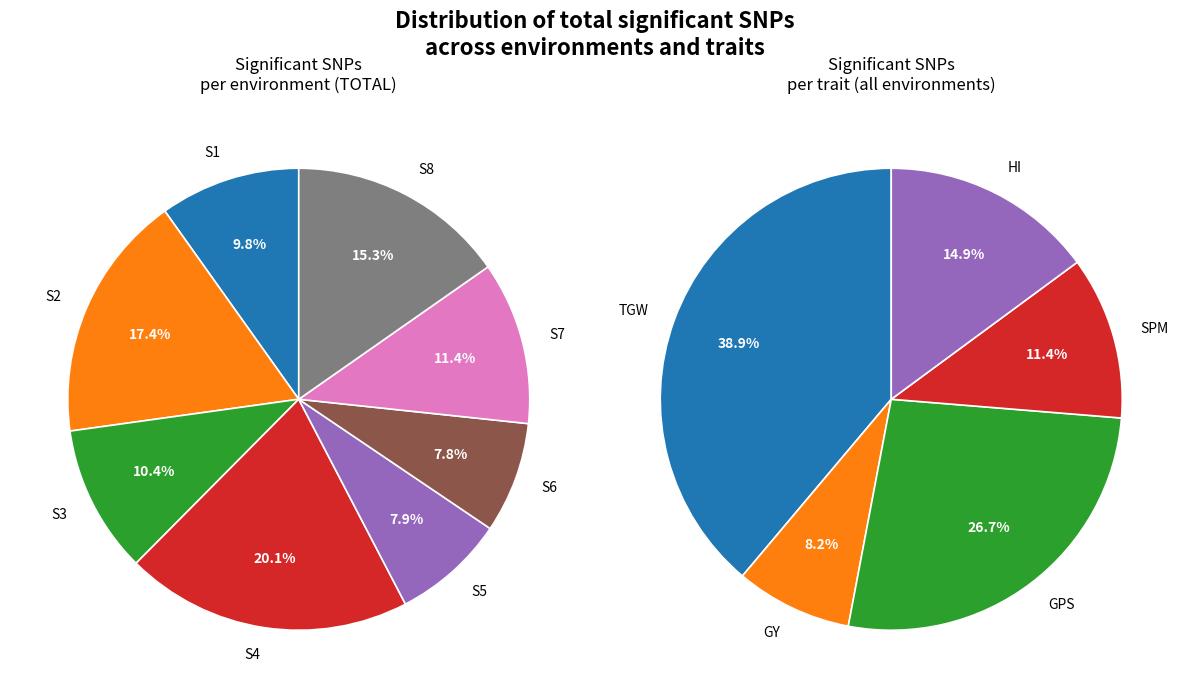

Is there any slice that represents more than half of the pie?

No